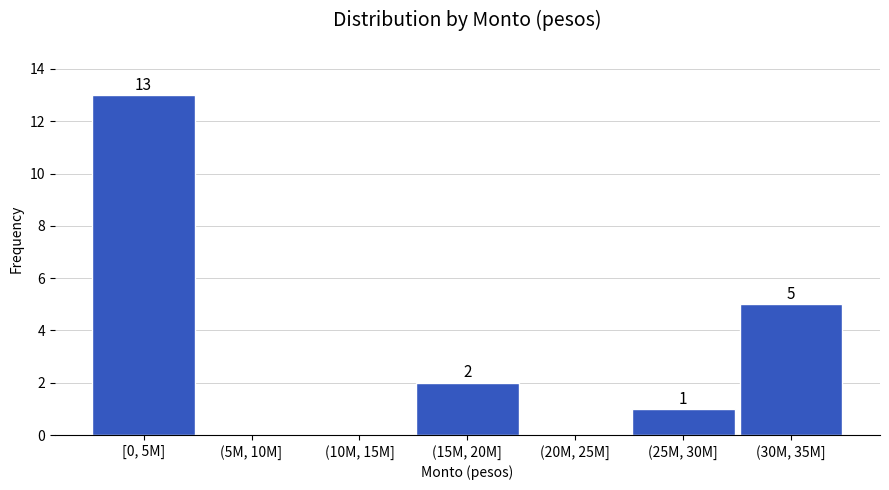

Reading left to right, extract all data points from this chart.

[0, 5M]=13	(5M, 10M]=0	(10M, 15M]=0	(15M, 20M]=2	(20M, 25M]=0	(25M, 30M]=1	(30M, 35M]=5